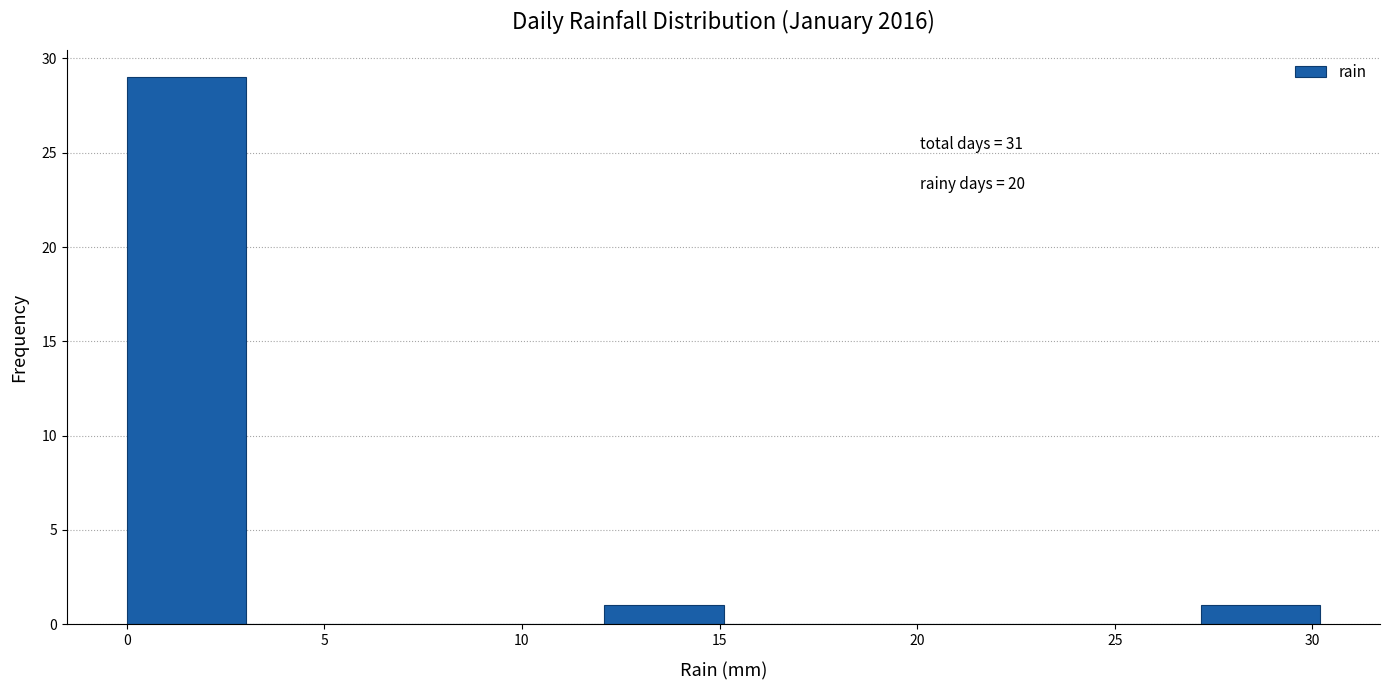

Which range on the x-axis has the tallest bar?

0 to 3